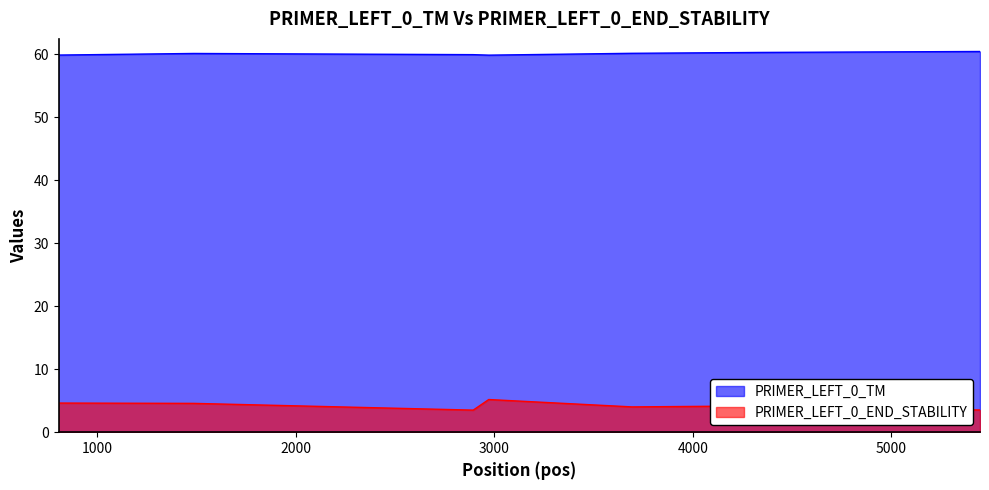

List the labels in order of PRIMER_LEFT_0_END_STABILITY value, smallest first.

2894, 5446, 3694, 4339, 1487, 807, 2972, 2973